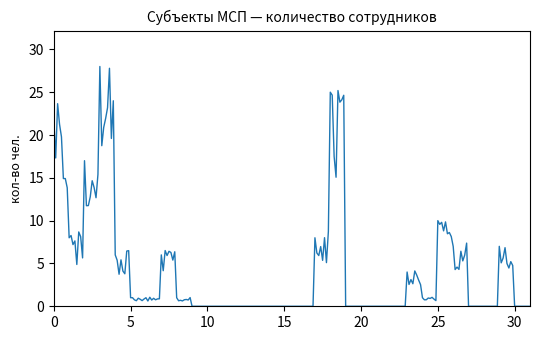

What is the greatest value displayed?

28.0